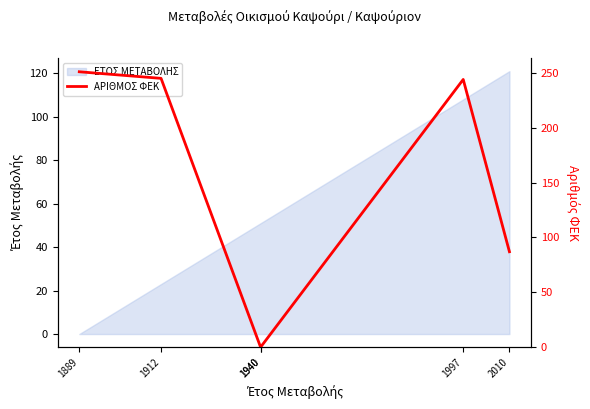

Rank the categories by value from lowest to highest.

1940, 1940, 2010, 1997, 1912, 1889